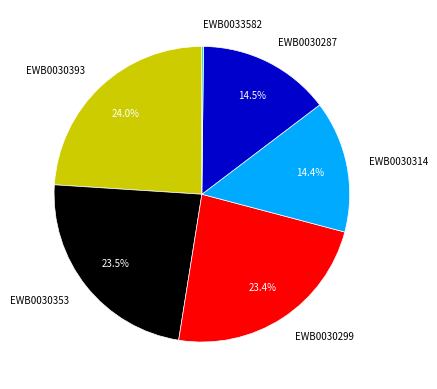

To the nearest percent, what is the difference between the EWB0030393 and EWB0030299 slice percentages?

1%